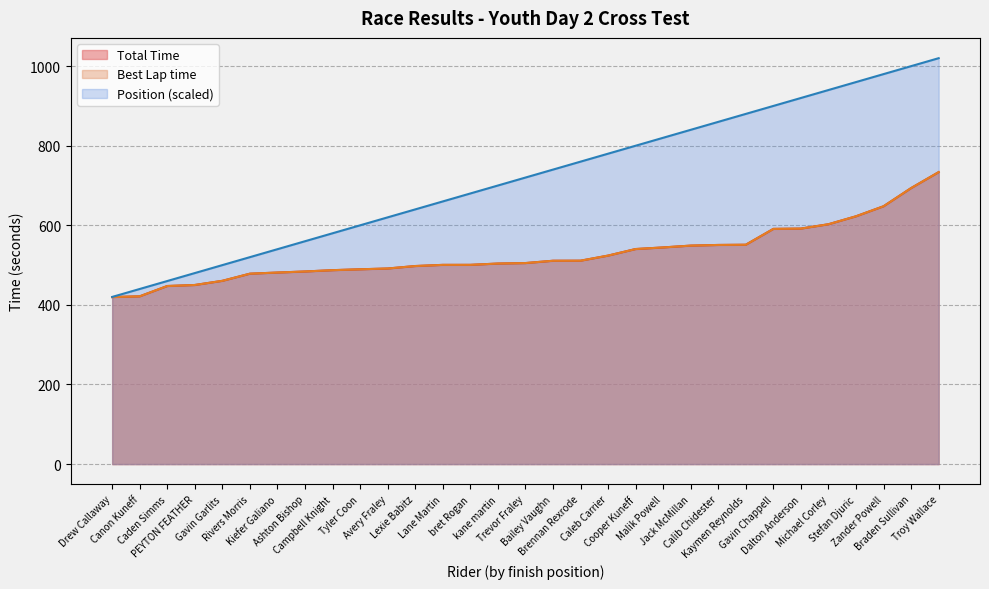

Reading right to left, transcribe all the data shown in this chart.

Total Time: Troy Wallace=733.6	Braden Sullivan=693.6	Zander Powell=647.9	Stefan Djuric=622.7	Michael Corley=602.7	Dalton Anderson=591.8	Gavin Chappell=591.0	Kaymen Reynolds=551.2	Calib Chidester=550.6	Jack McMillan=549.0	Malik Powell=544.4	Cooper Kuneff=540.4	Caleb Carrier=523.9	Brennan Rexrode=511.1	Bailey Vaughn=510.9	Trevor Fraley=505.1	kane martin=503.9	bret Rogan=500.6	Lane Martin=500.6	Lexie Babitz=497.6	Avery Fraley=491.4	Tyler Coon=489.5	Campbell Knight=487.2	Ashton Bishop=484.0	Kiefer Galiano=481.3	Rivers Morris=478.4	Gavin Garlits=460.5	PEYTON FEATHER=450.0	Caden Simms=447.4	Canon Kuneff=421.5	Drew Callaway=419.7
Best Lap time: Troy Wallace=733.6	Braden Sullivan=693.6	Zander Powell=647.9	Stefan Djuric=622.7	Michael Corley=602.7	Dalton Anderson=591.8	Gavin Chappell=591.0	Kaymen Reynolds=551.2	Calib Chidester=550.6	Jack McMillan=549.0	Malik Powell=544.4	Cooper Kuneff=540.4	Caleb Carrier=523.9	Brennan Rexrode=511.1	Bailey Vaughn=510.9	Trevor Fraley=505.1	kane martin=503.9	bret Rogan=500.6	Lane Martin=500.6	Lexie Babitz=497.6	Avery Fraley=491.4	Tyler Coon=489.5	Campbell Knight=487.2	Ashton Bishop=484.0	Kiefer Galiano=481.3	Rivers Morris=478.4	Gavin Garlits=460.5	PEYTON FEATHER=450.0	Caden Simms=447.4	Canon Kuneff=421.5	Drew Callaway=419.7
Position: Troy Wallace=1020.0	Braden Sullivan=1000.0	Zander Powell=980.0	Stefan Djuric=960.0	Michael Corley=940.0	Dalton Anderson=920.0	Gavin Chappell=900.0	Kaymen Reynolds=880.0	Calib Chidester=860.0	Jack McMillan=840.0	Malik Powell=820.0	Cooper Kuneff=800.0	Caleb Carrier=780.0	Brennan Rexrode=760.0	Bailey Vaughn=740.0	Trevor Fraley=720.0	kane martin=700.0	bret Rogan=680.0	Lane Martin=660.0	Lexie Babitz=640.0	Avery Fraley=620.0	Tyler Coon=600.0	Campbell Knight=580.0	Ashton Bishop=560.0	Kiefer Galiano=540.0	Rivers Morris=520.0	Gavin Garlits=500.0	PEYTON FEATHER=480.0	Caden Simms=460.0	Canon Kuneff=440.0	Drew Callaway=420.0